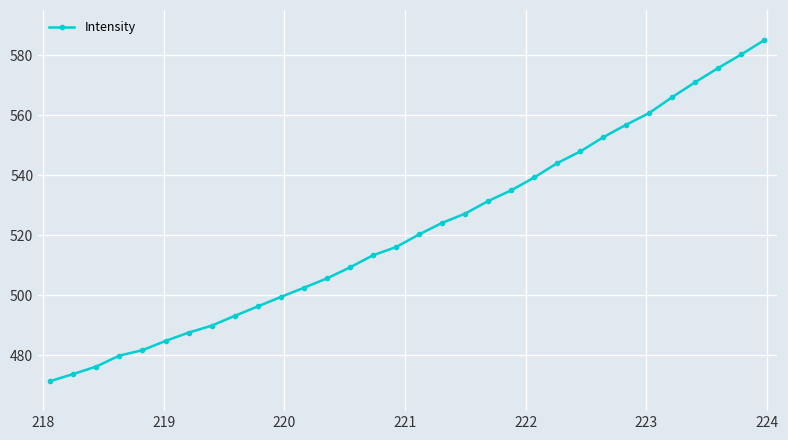

What is the difference between the maximum and minimum values?

113.7